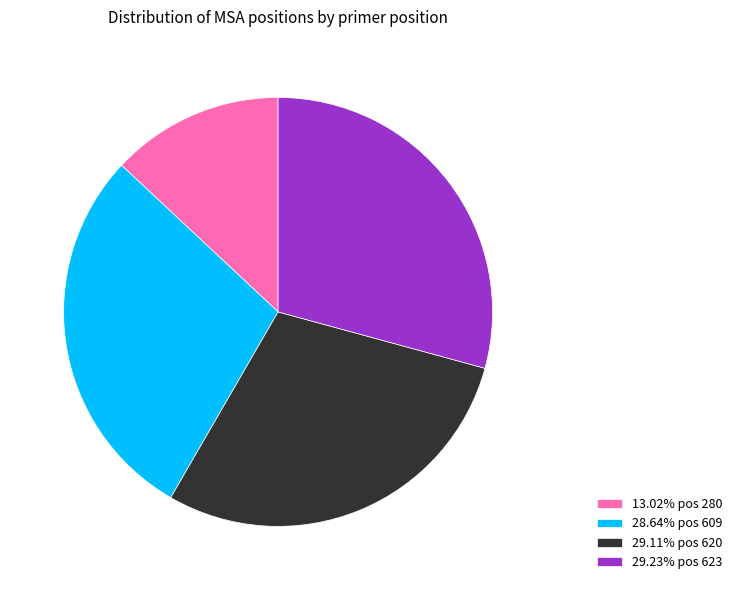

Is there any slice that represents more than half of the pie?

No